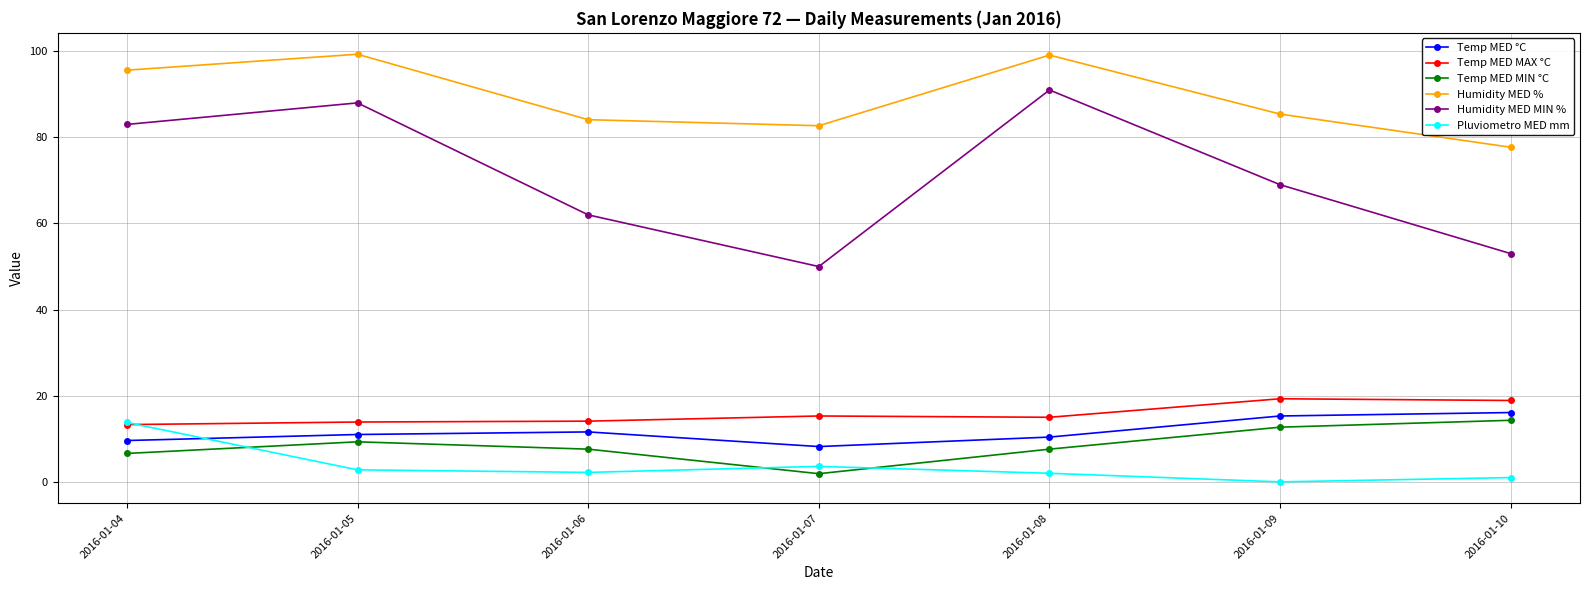

Is this an area chart (filled region under the line)?

No